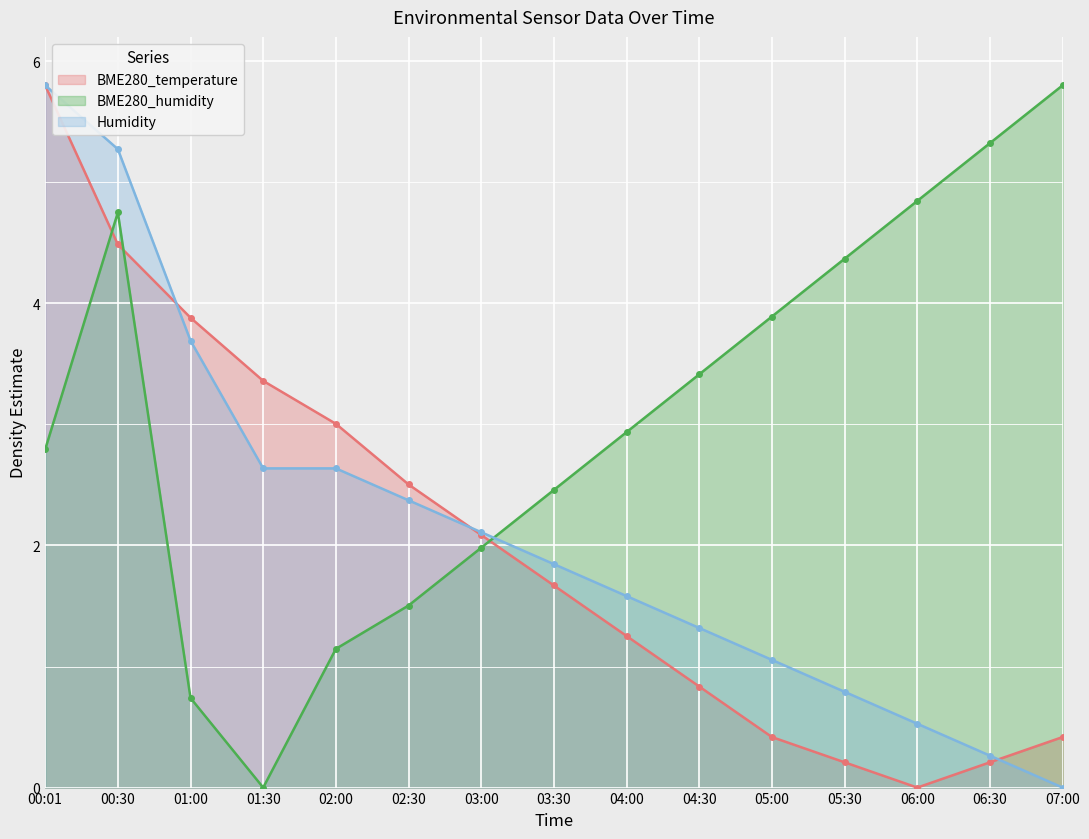

List the series in order of their peak value, lowest first.

BME280_temperature, BME280_humidity, Humidity